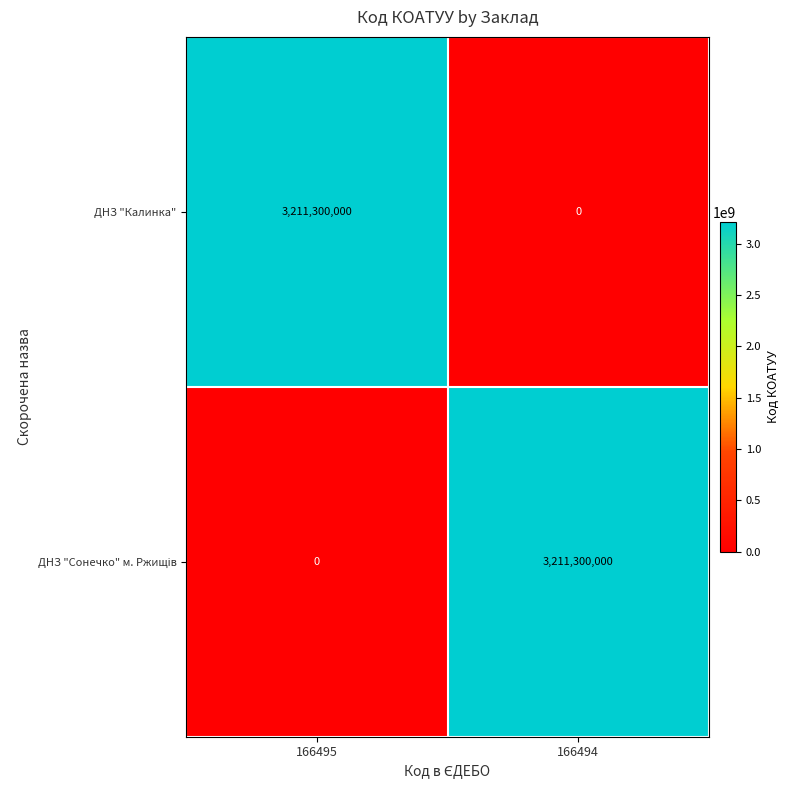

At which label does ДНЗ "Калинка" reach its peak?

166495